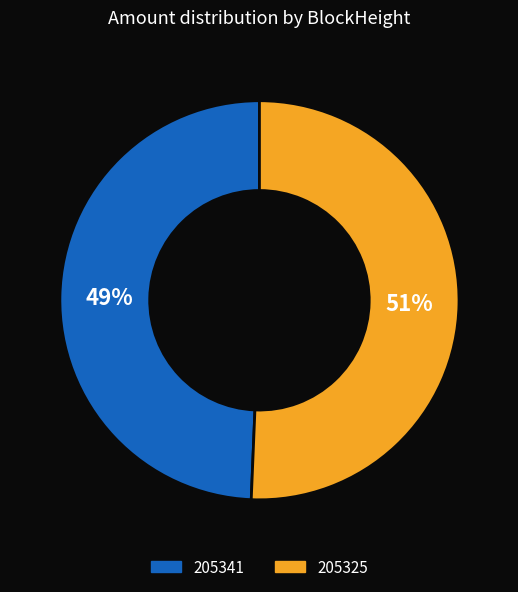

Which category has the biggest portion of the pie?

205325